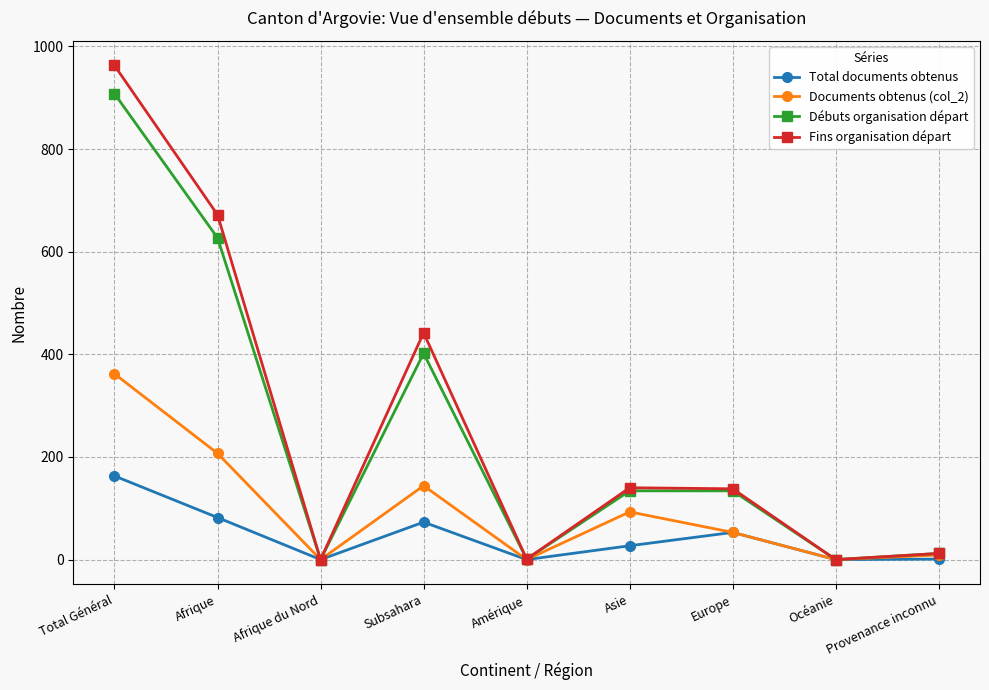

What are all the series names shown in the legend?

Total documents obtenus, Documents obtenus (col_2), Débuts organisation départ, Fins organisation départ